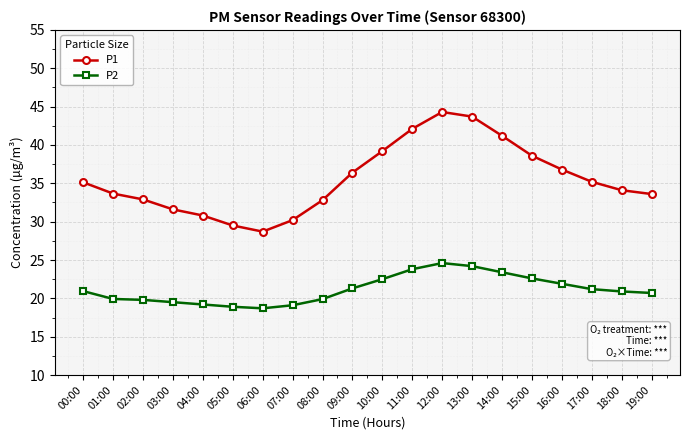

Which series changed the most between 00:00 and 04:00?

P1